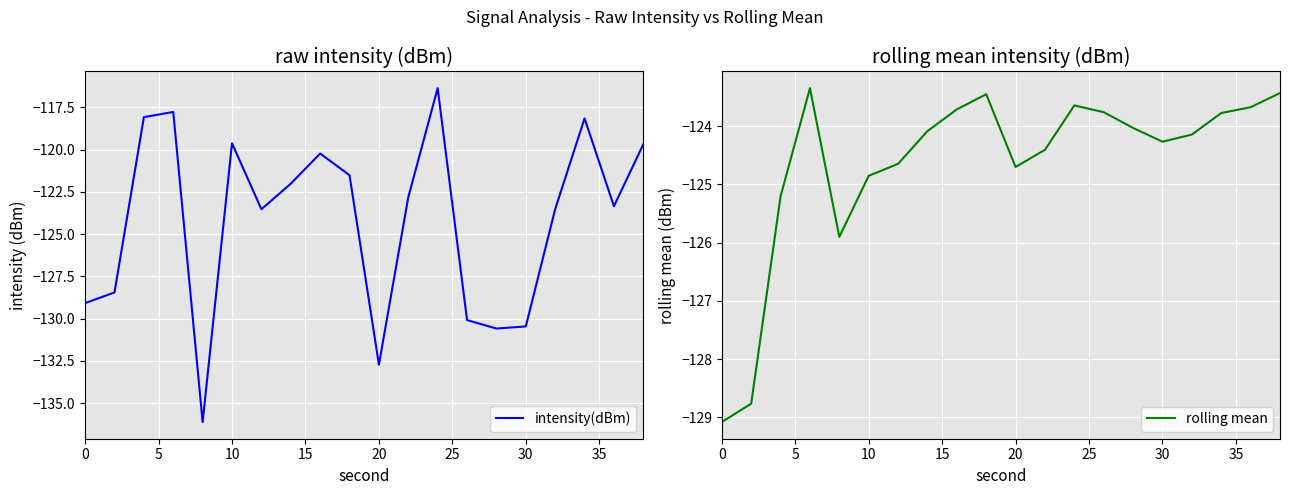

What is the maximum value for intensity(dBm)?

-116.4